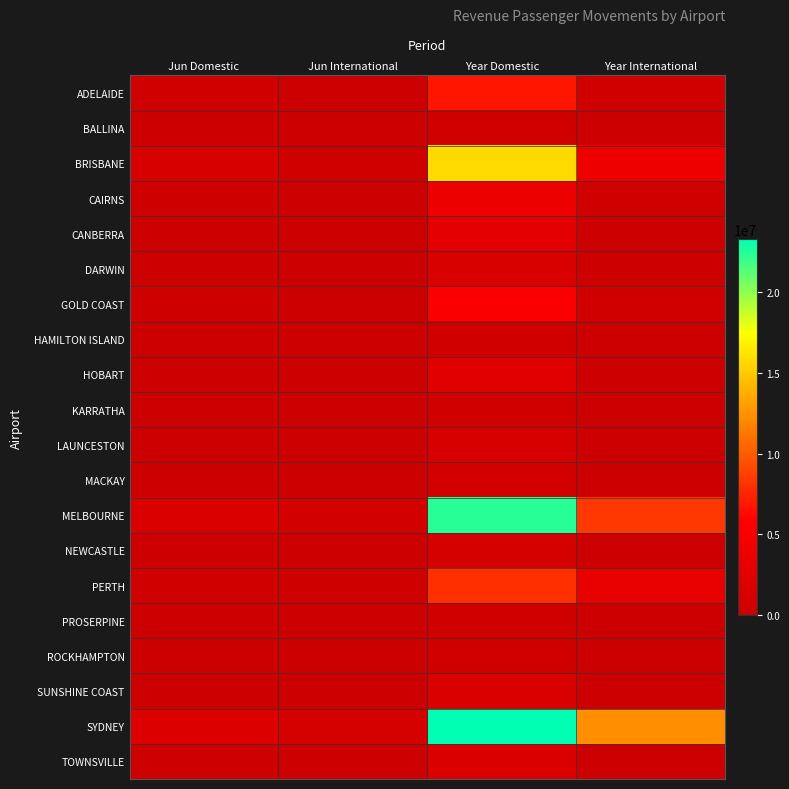

Which has a higher value, Year Domestic or Jun Domestic?

Year Domestic